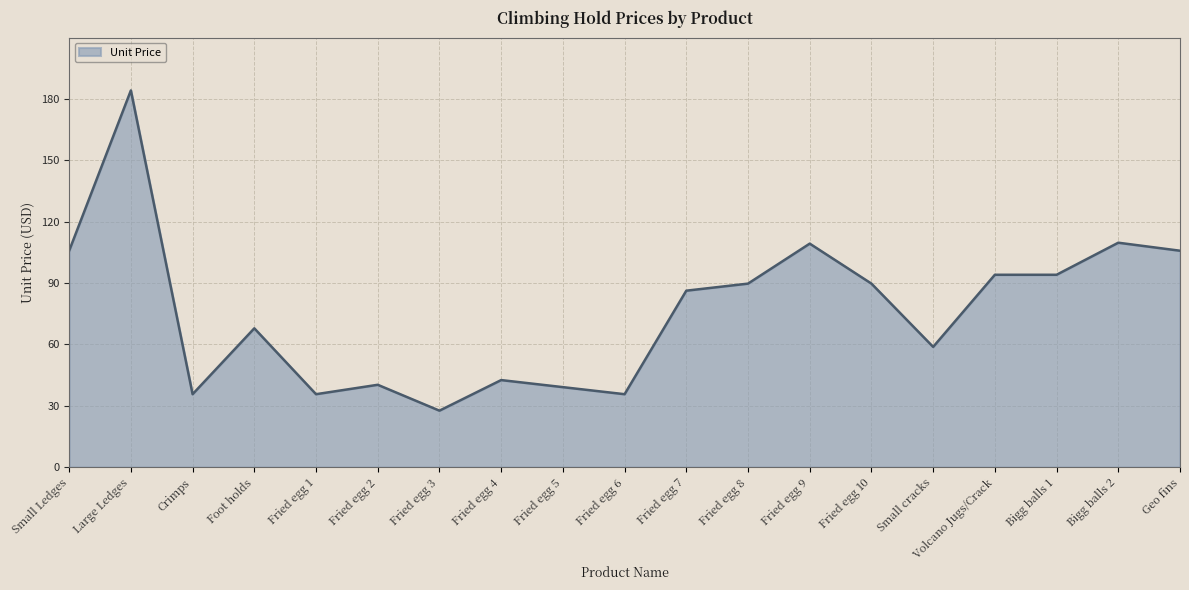

What position from the left is Fried egg 1?

5